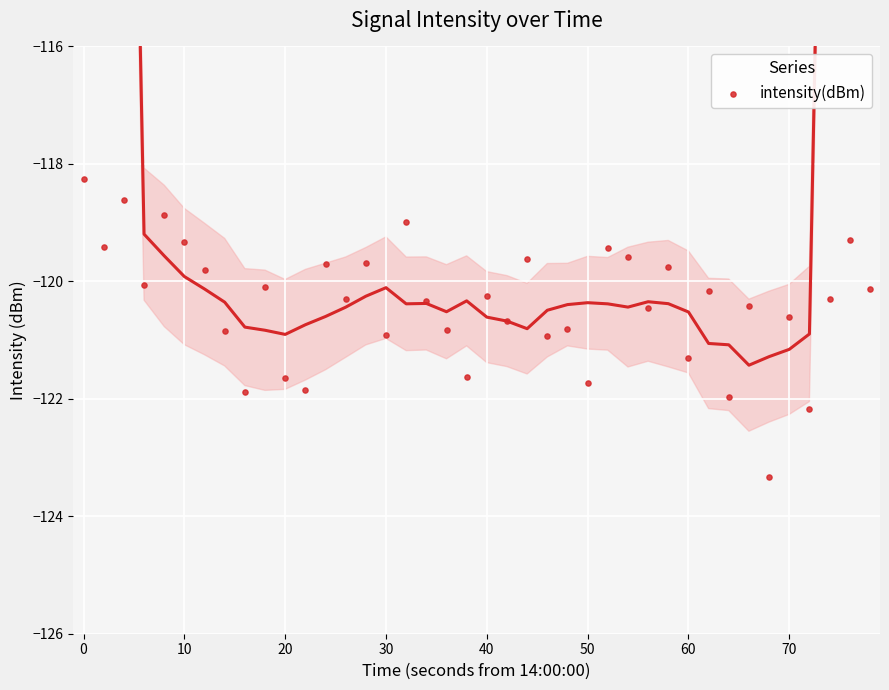

What is the range of X values (max minus min)?

78.0